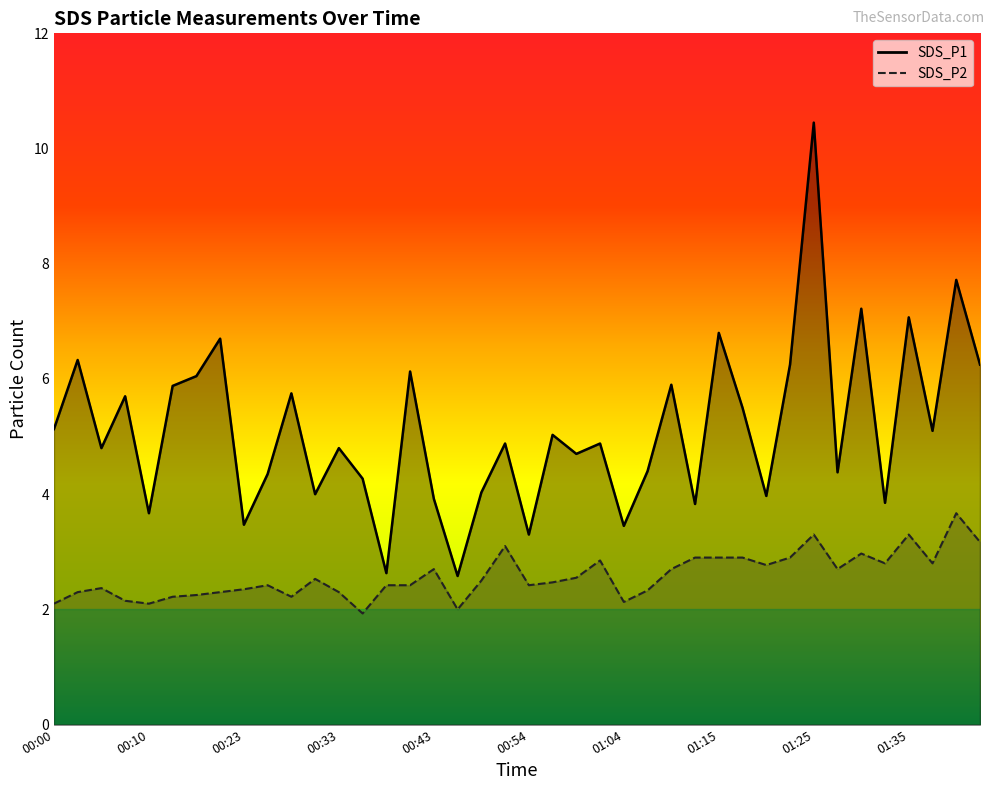

True or false: SDS_P2 and SDS_P1 cross at least once.

False